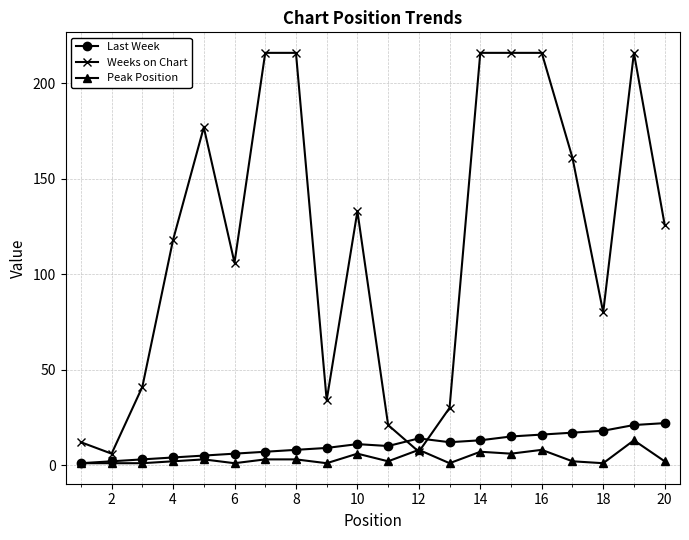

Is this an area chart (filled region under the line)?

No